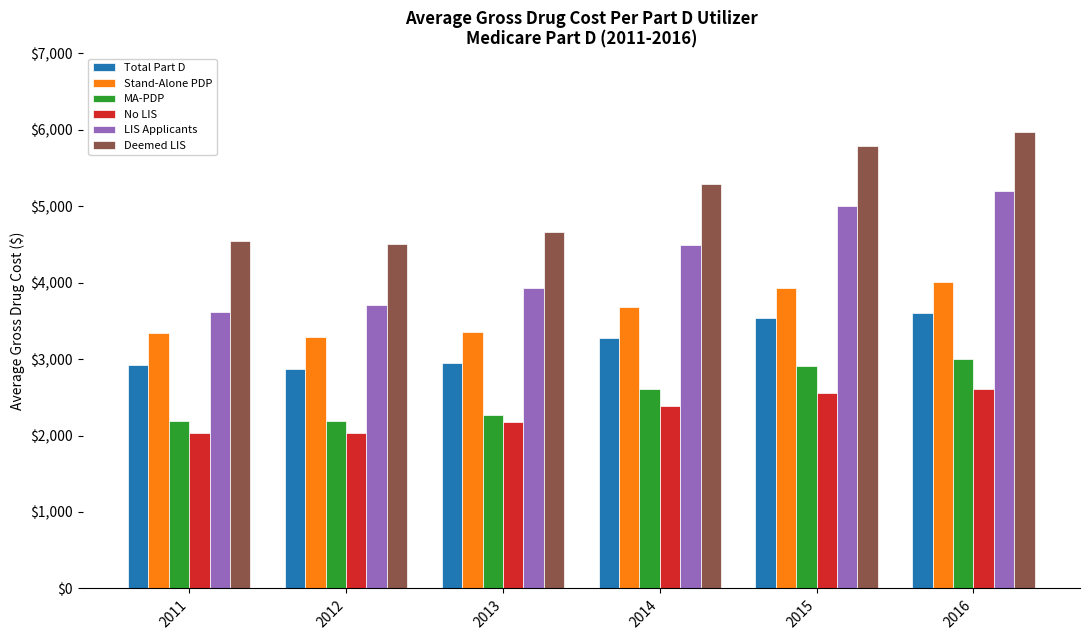

Is it true that Deemed LIS equals 4540.5 at 2011?

True